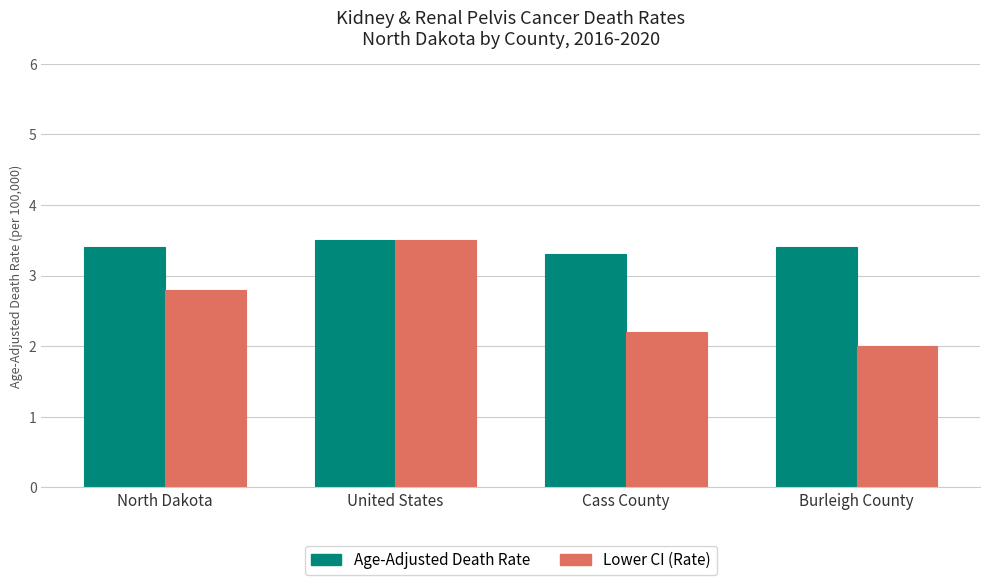

Reading left to right, transcribe all the data shown in this chart.

Age-Adjusted Death Rate: 3.4	3.5	3.3	3.4
Lower CI (Rate): 2.8	3.5	2.2	2.0